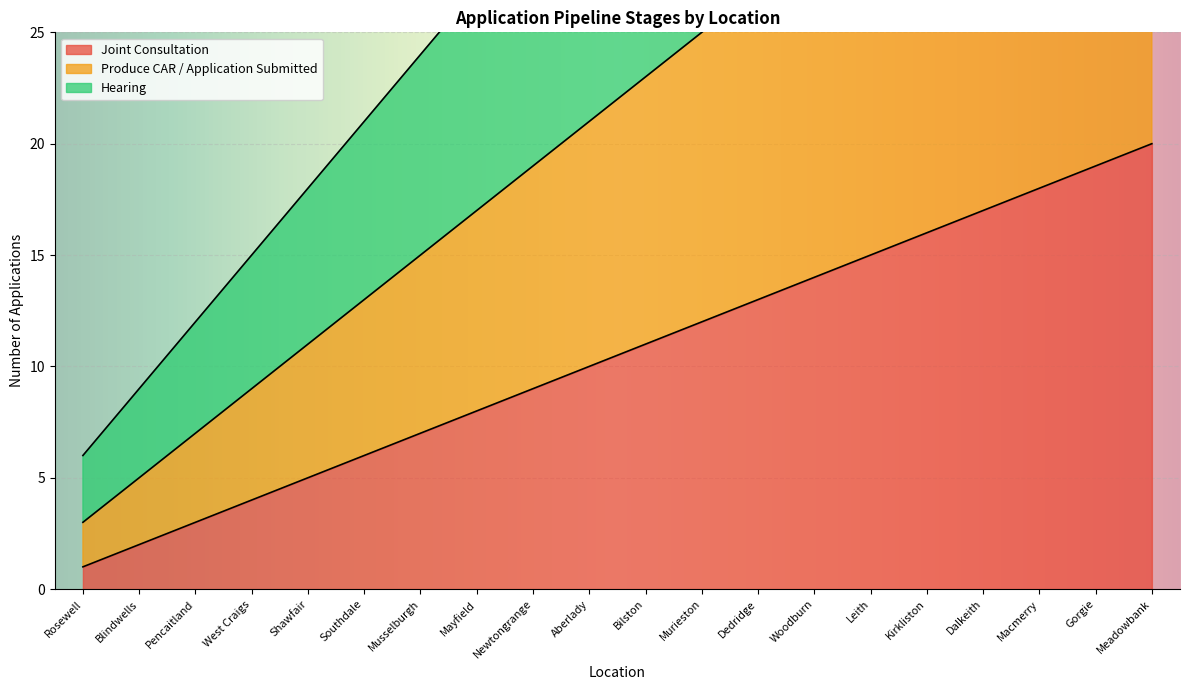

The value of Joint Consultation at Kirkliston is 6. True or false?

False